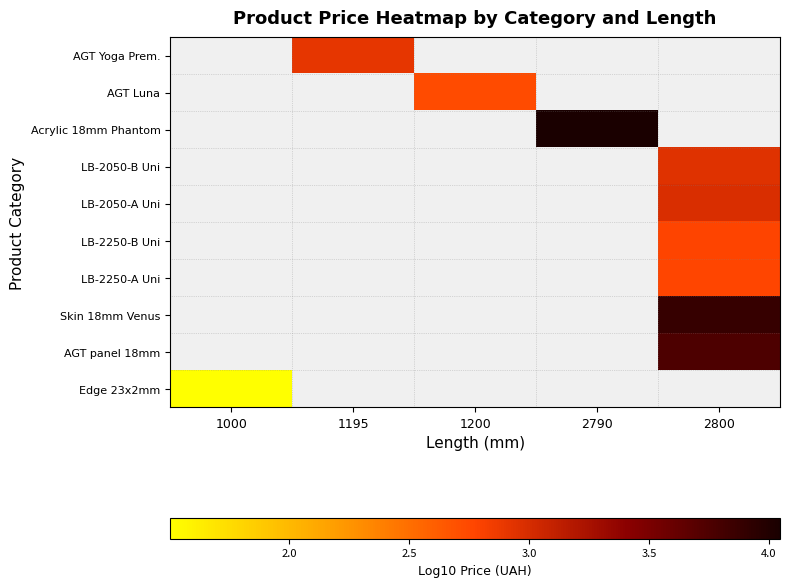

Rank the categories by LB-2050-A Uni value from lowest to highest.

1000, 1195, 1200, 2790, 2800